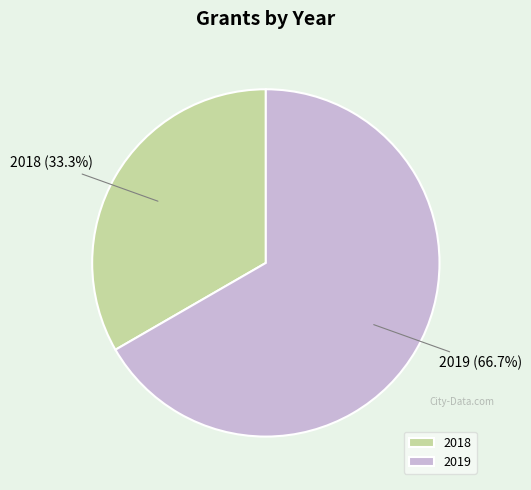

To the nearest percent, what is the average slice percentage?

50%